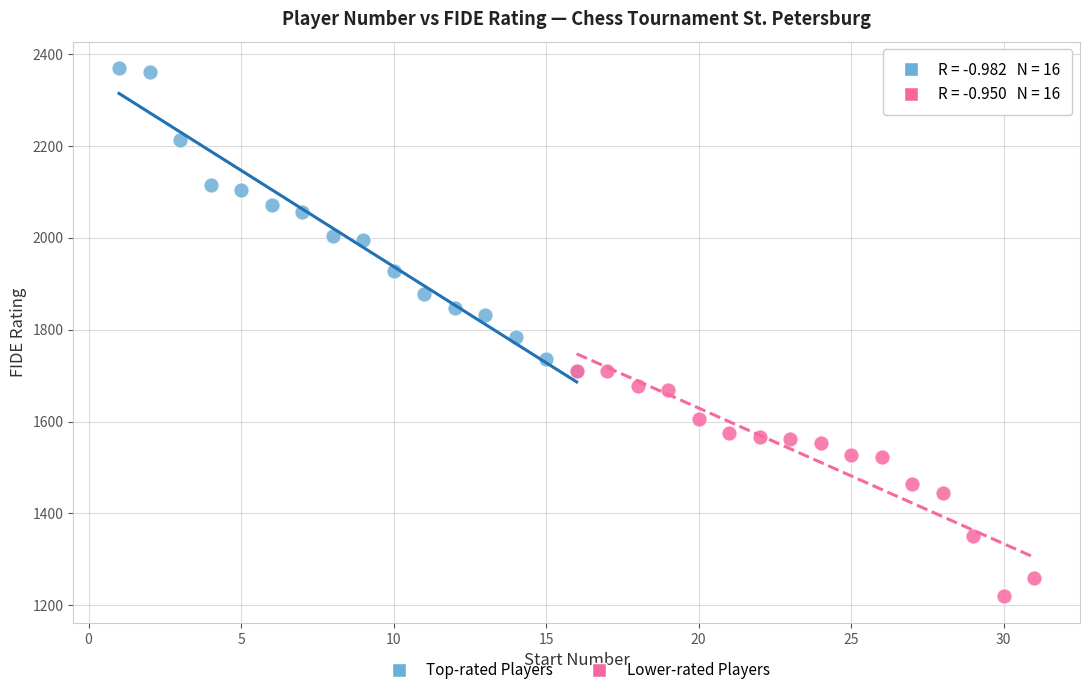

Which series has the widest spread of Y values?

Top-rated Players